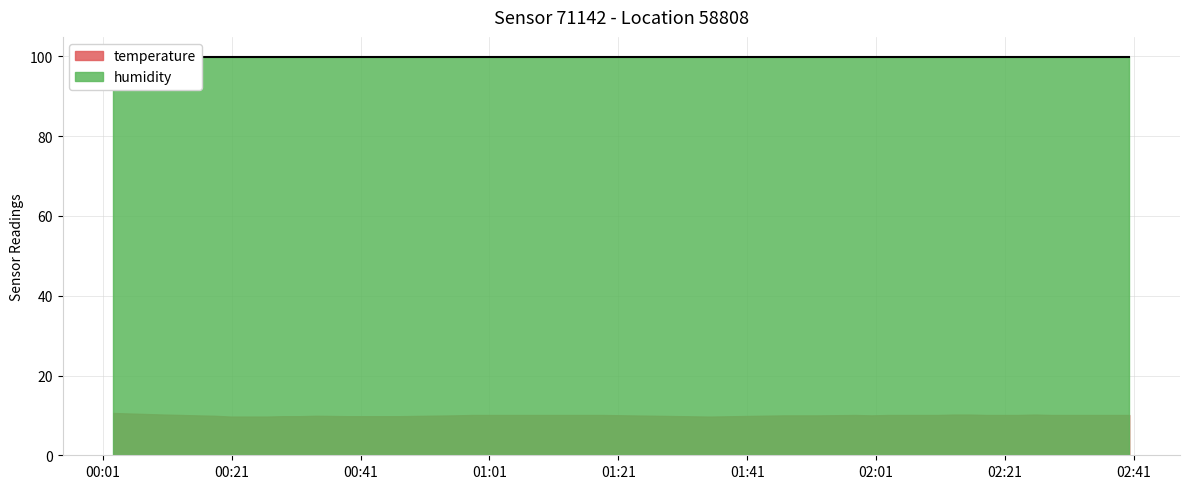

At which label is humidity closest to 99?

2022-09-03T00:02:38